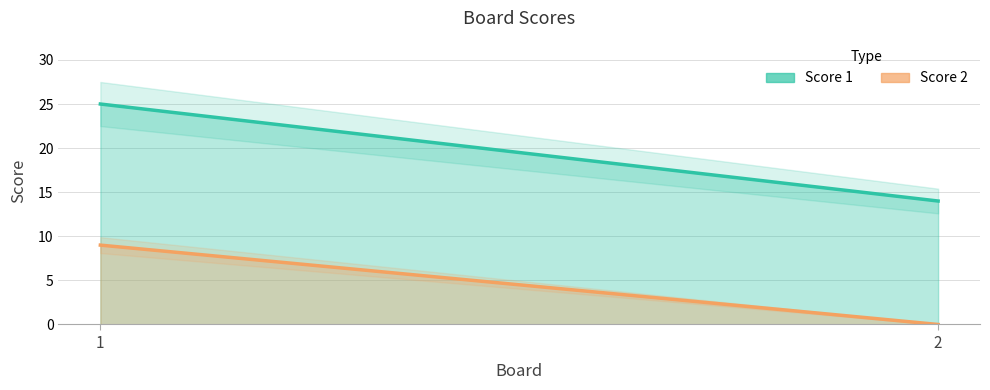

Where is Score 2 nearest to the value 4?

2